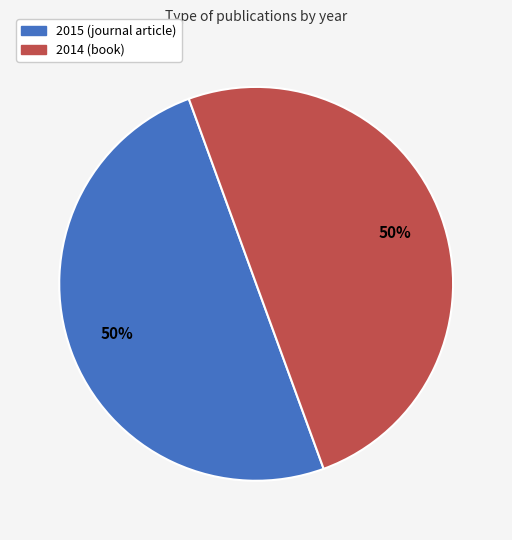

The 2015 (journal article) slice represents 50% of the pie. True or false?

True